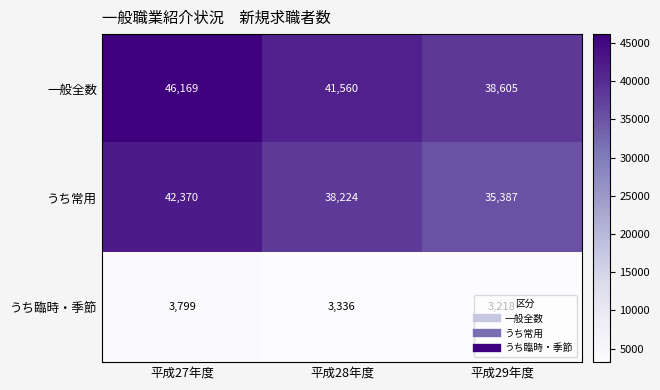

Which series has the widest spread of values?

一般全数